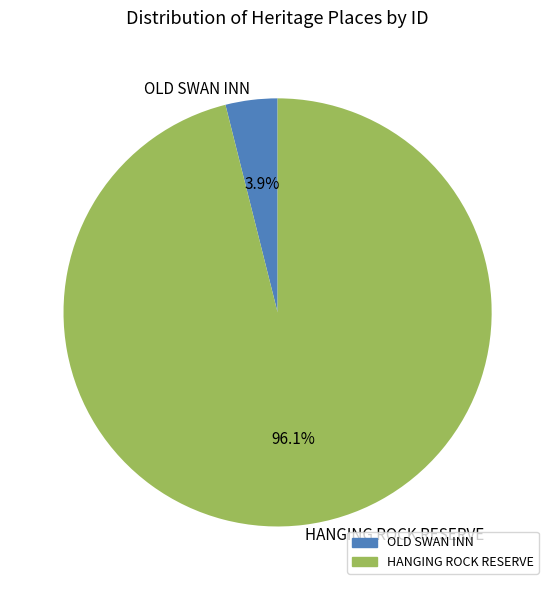

Which category accounts for the majority?

HANGING ROCK RESERVE